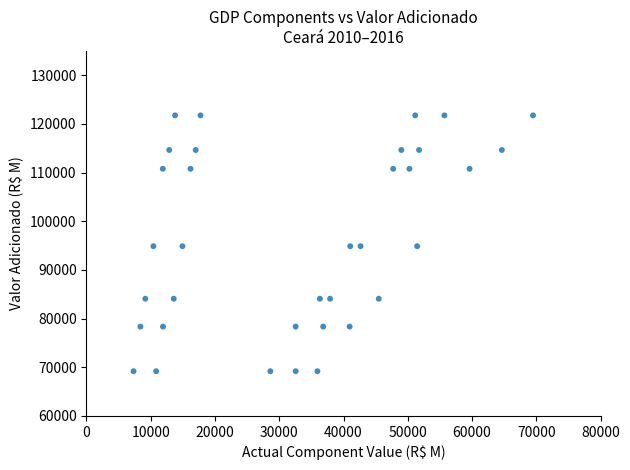

What is the range of X values (max minus min)?

62154.3